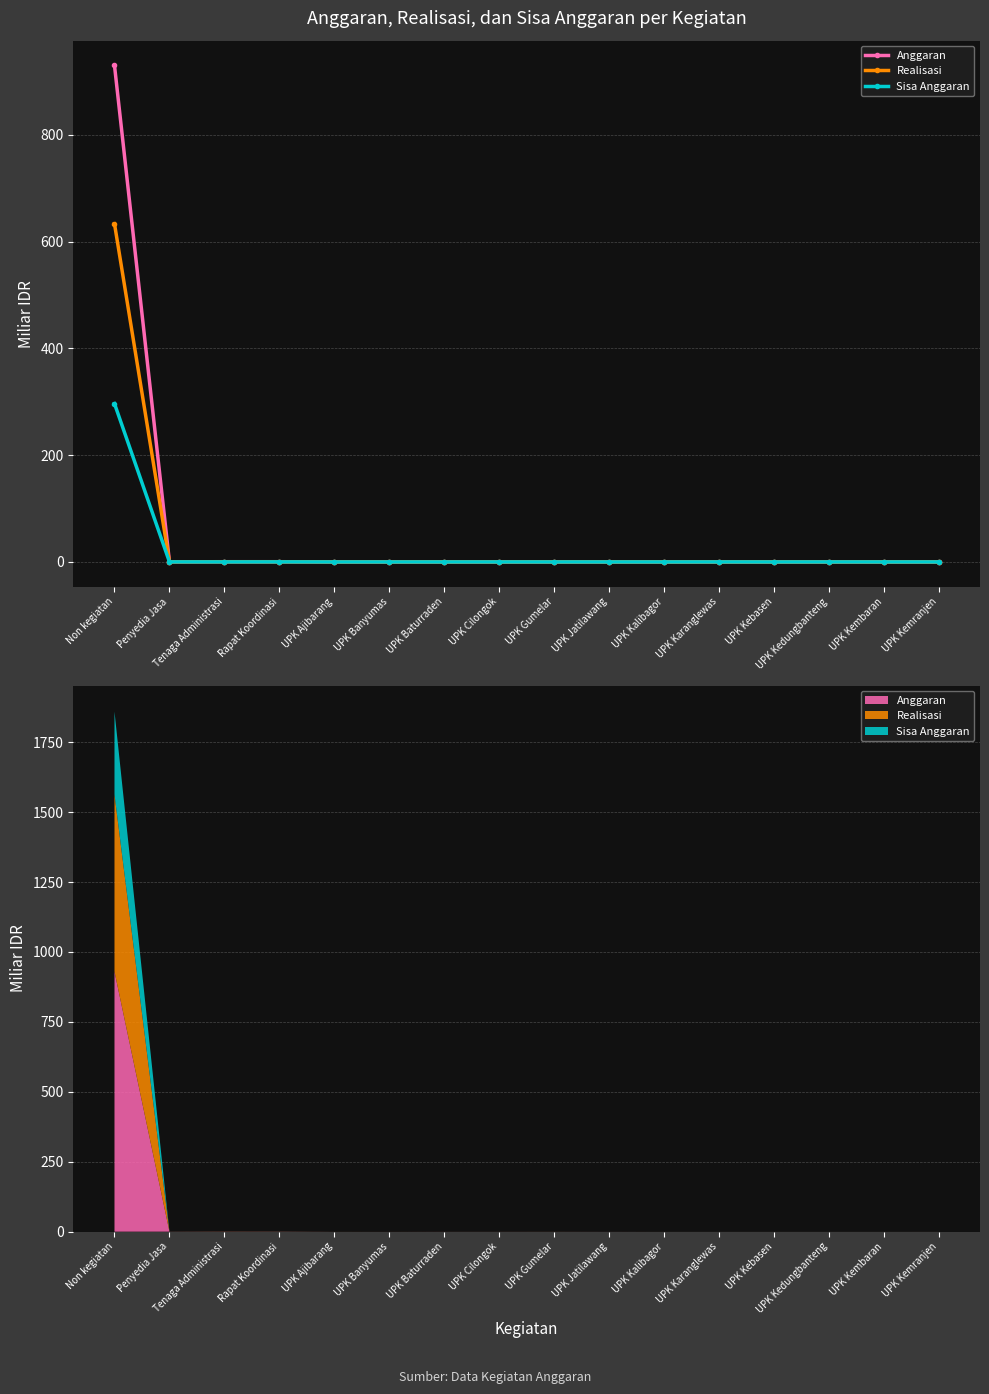

True or false: Anggaran has a value of 1382.9 at Non kegiatan.

False